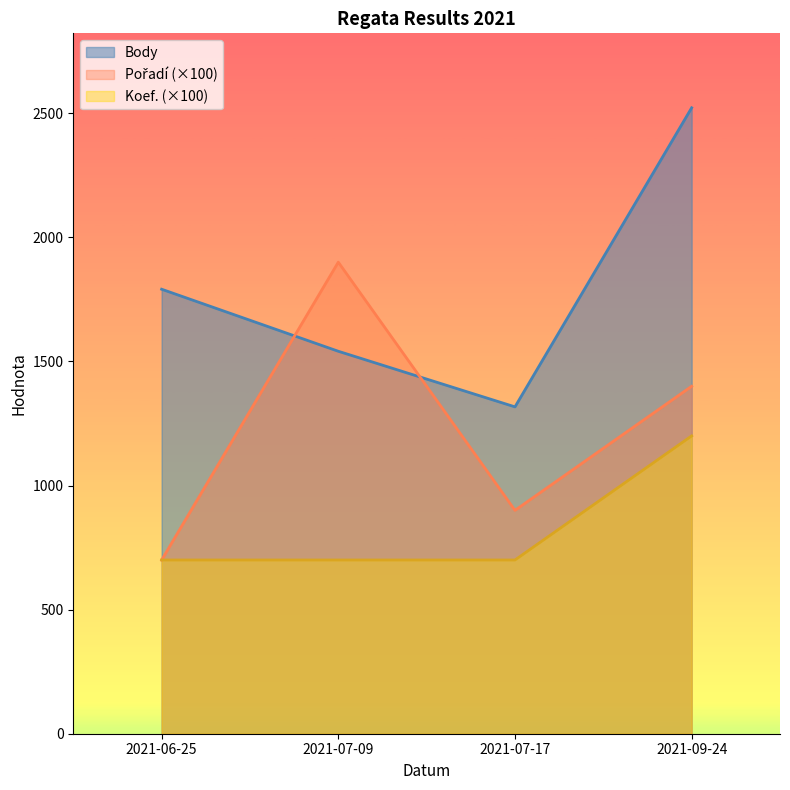

At which category is the sum across all series the highest?

2021-09-24